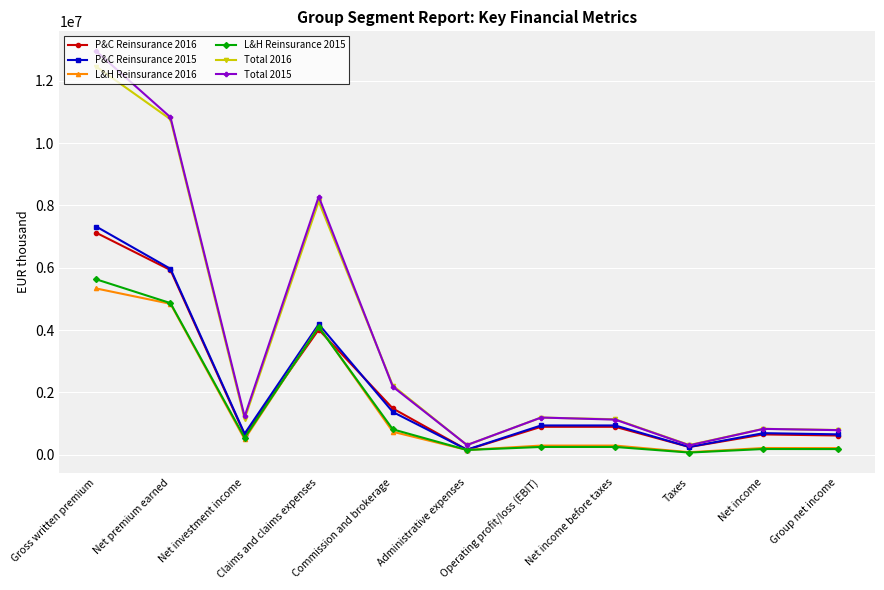

Between Operating profit/loss (EBIT) and Group net income, which series saw the biggest shift?

Total 2015